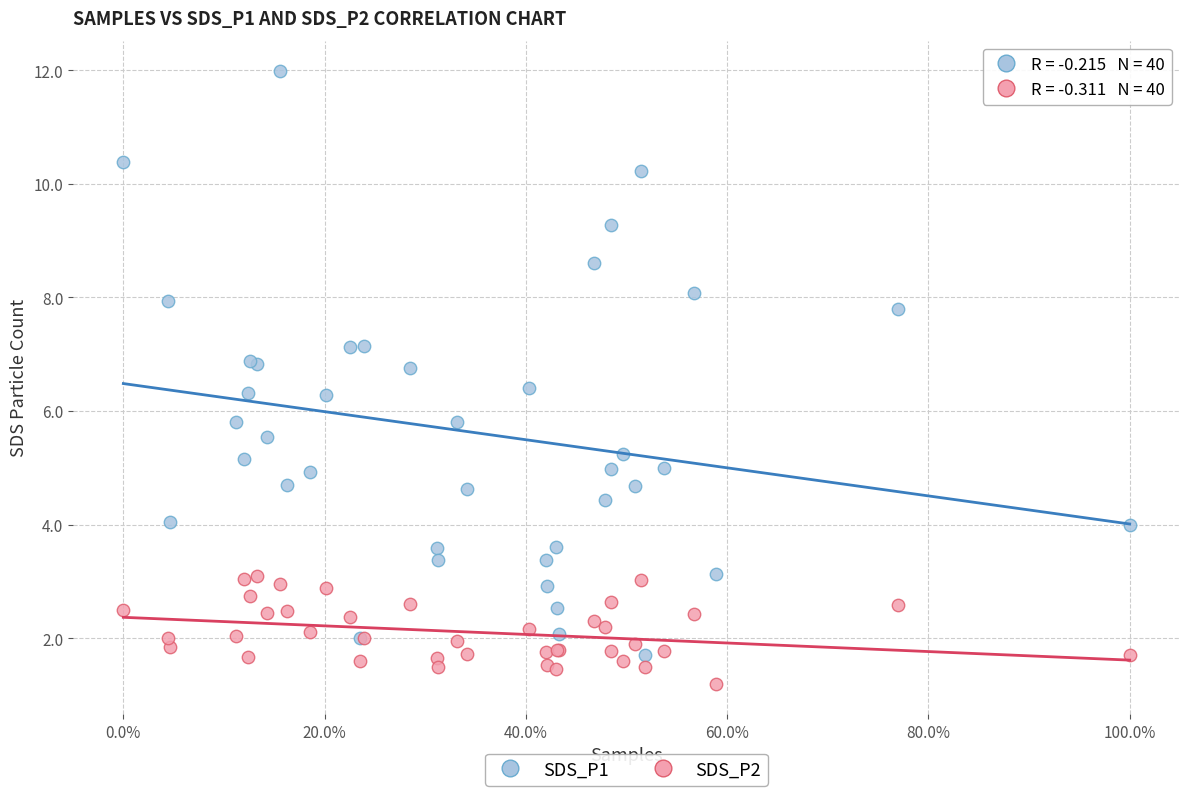

Which series reaches the minimum Y coordinate?

SDS_P2